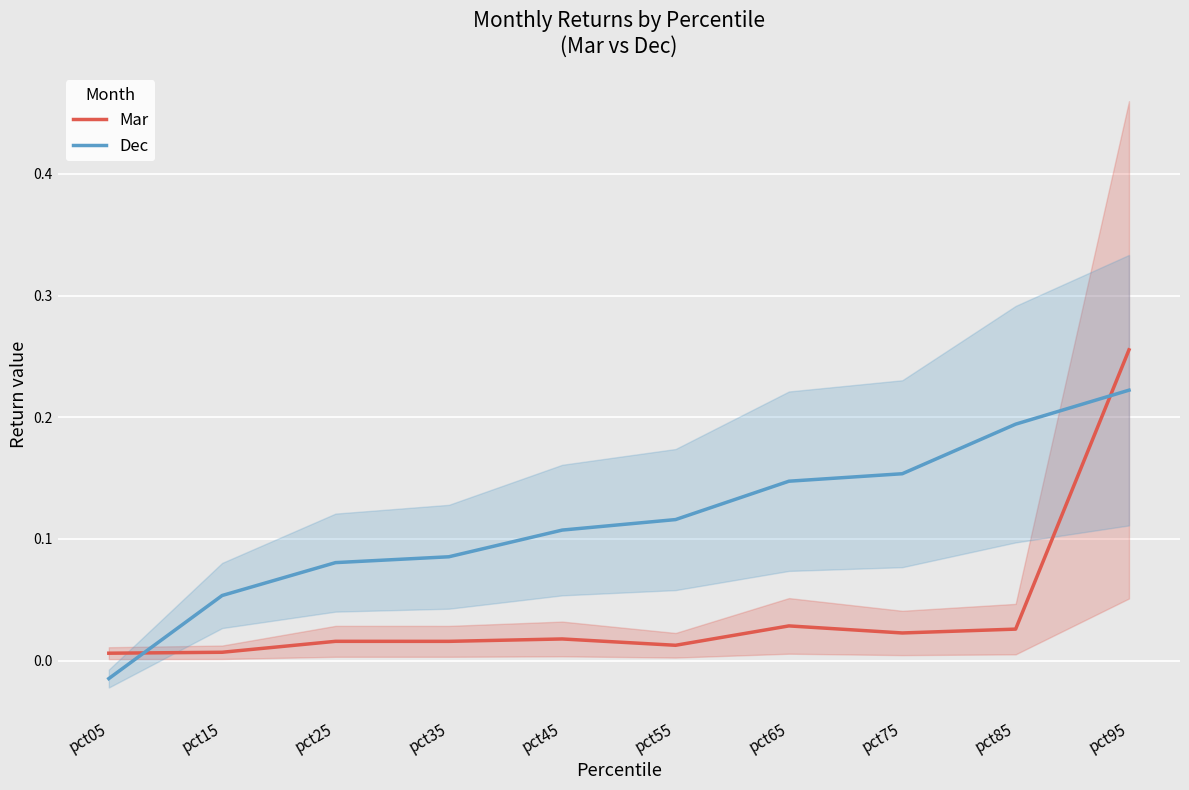

At which category does the chart reach its peak across all series?

pct95